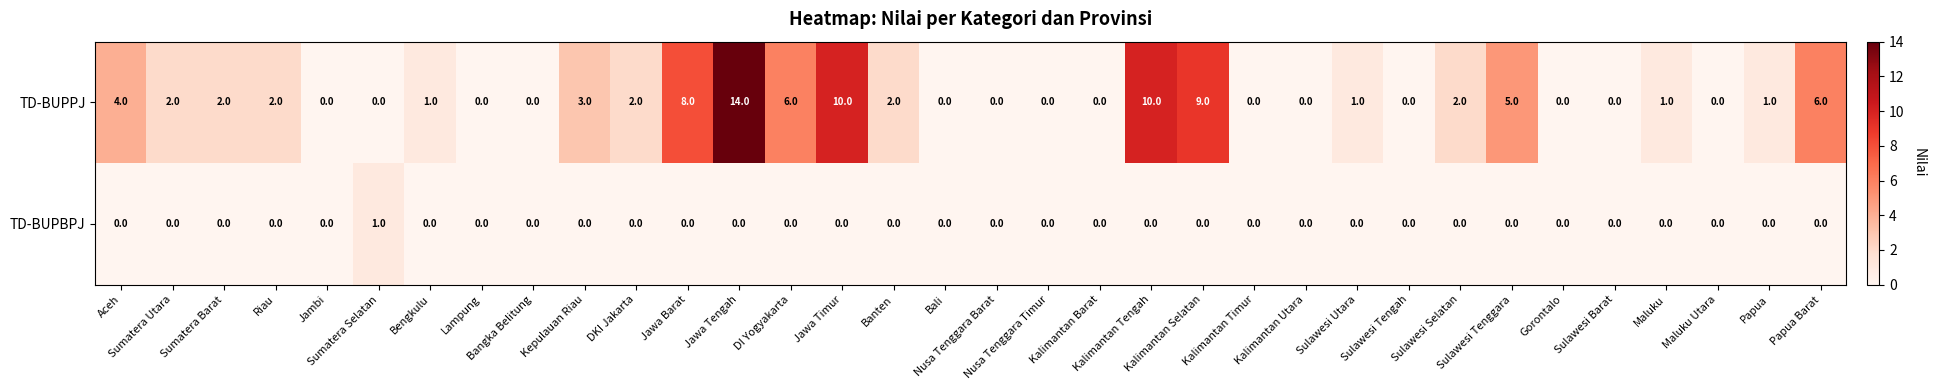

What is the difference between the maximum and minimum values in the TD-BUPPJ series?

14